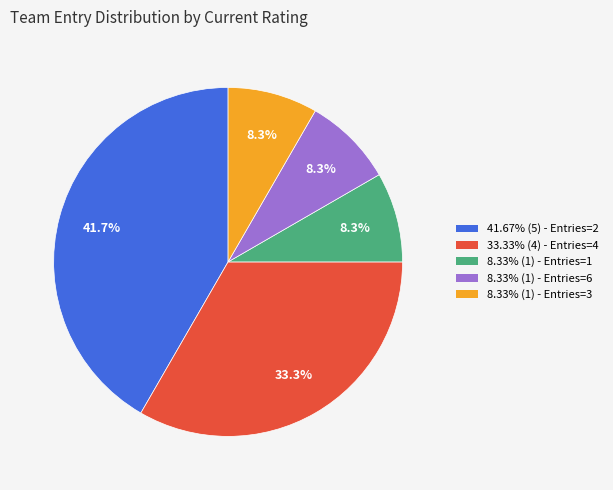

Does any single category account for the majority?

No